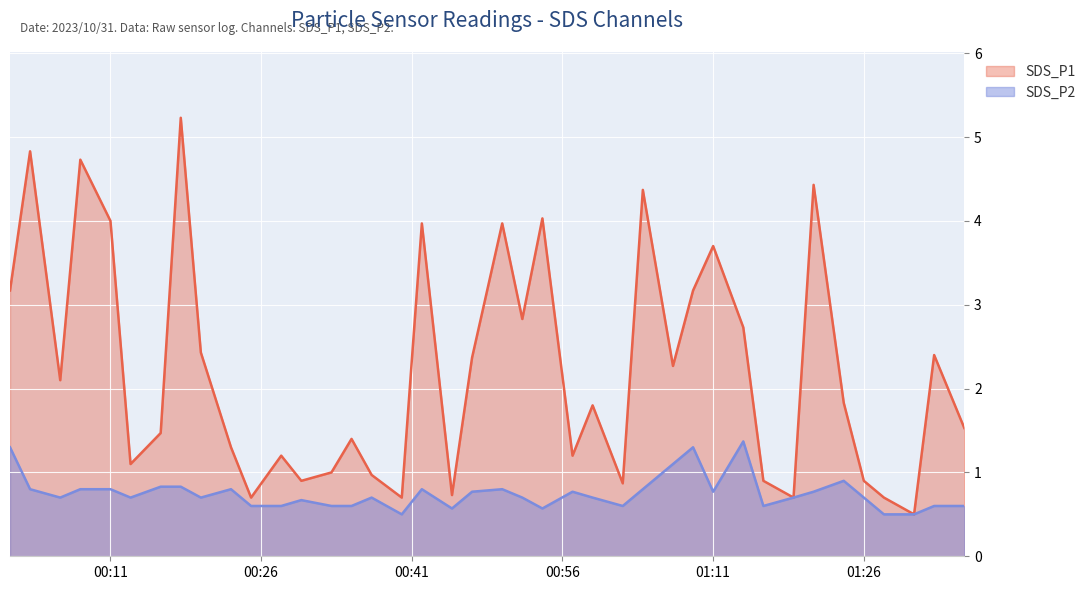

At which label is SDS_P2 closest to 0?

2023/10/31 00:40